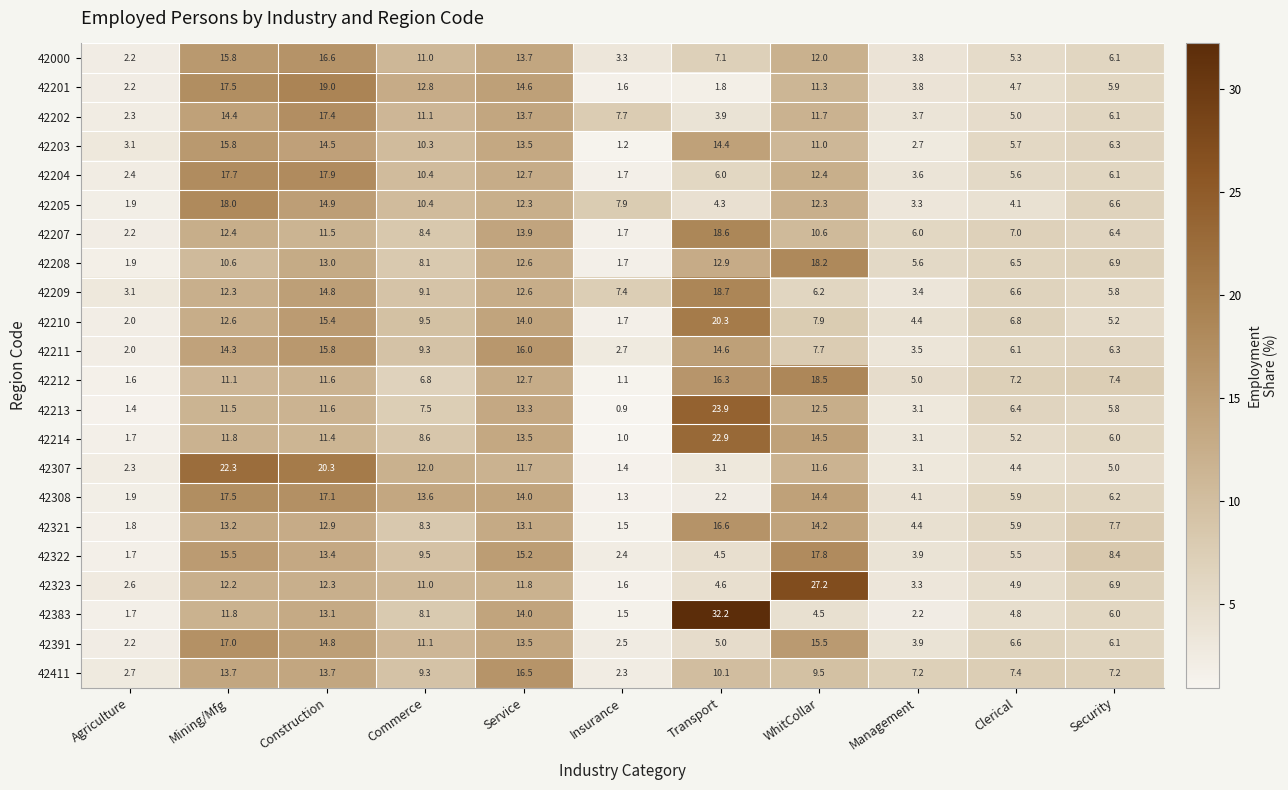

Rank the series at WhitCollar from highest to lowest value.

42323, 42212, 42208, 42322, 42391, 42214, 42308, 42321, 42213, 42204, 42205, 42000, 42202, 42307, 42201, 42203, 42207, 42411, 42210, 42211, 42209, 42383